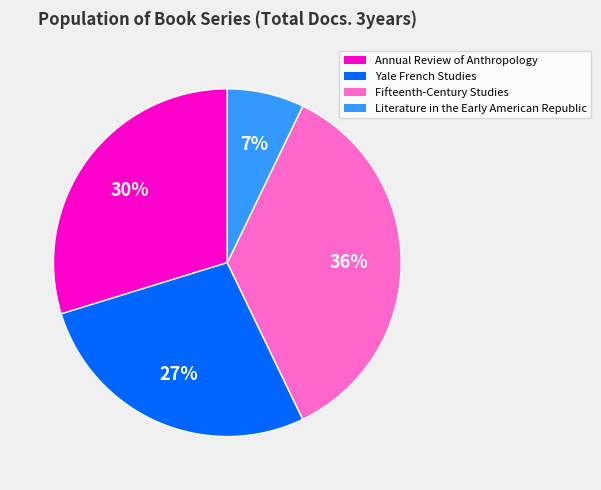

Is the sum of Yale French Studies and Fifteenth-Century Studies greater than half?

Yes